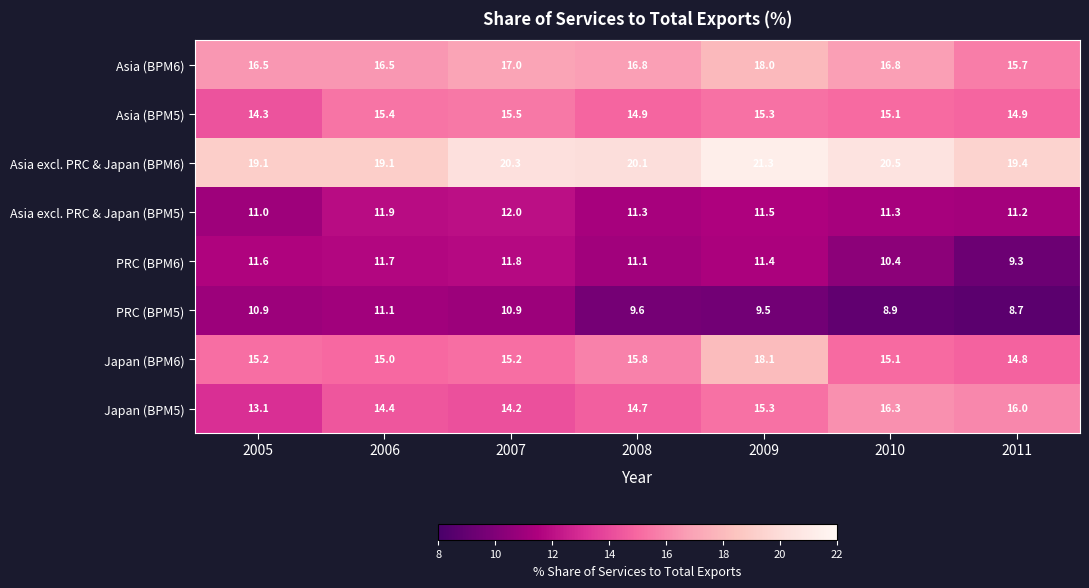

Is it true that Japan (BPM6) equals 15.2 at 2005?

True